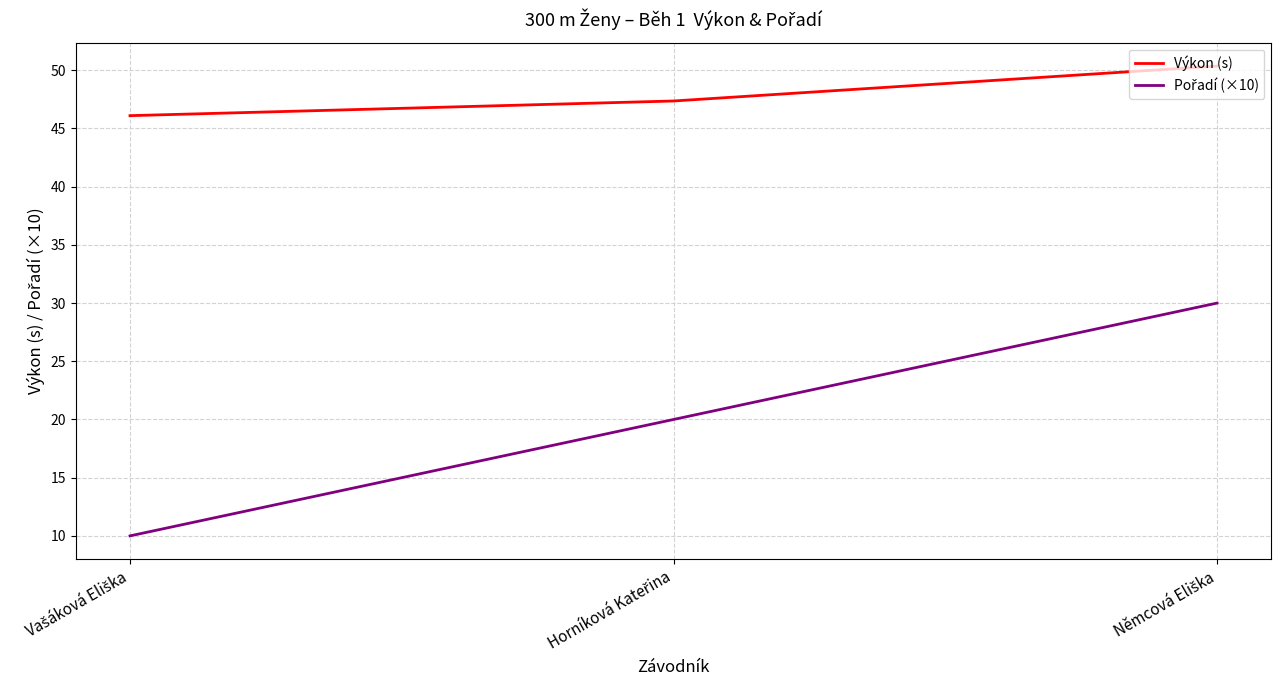

At how many categories does at least one series exceed 41?

3